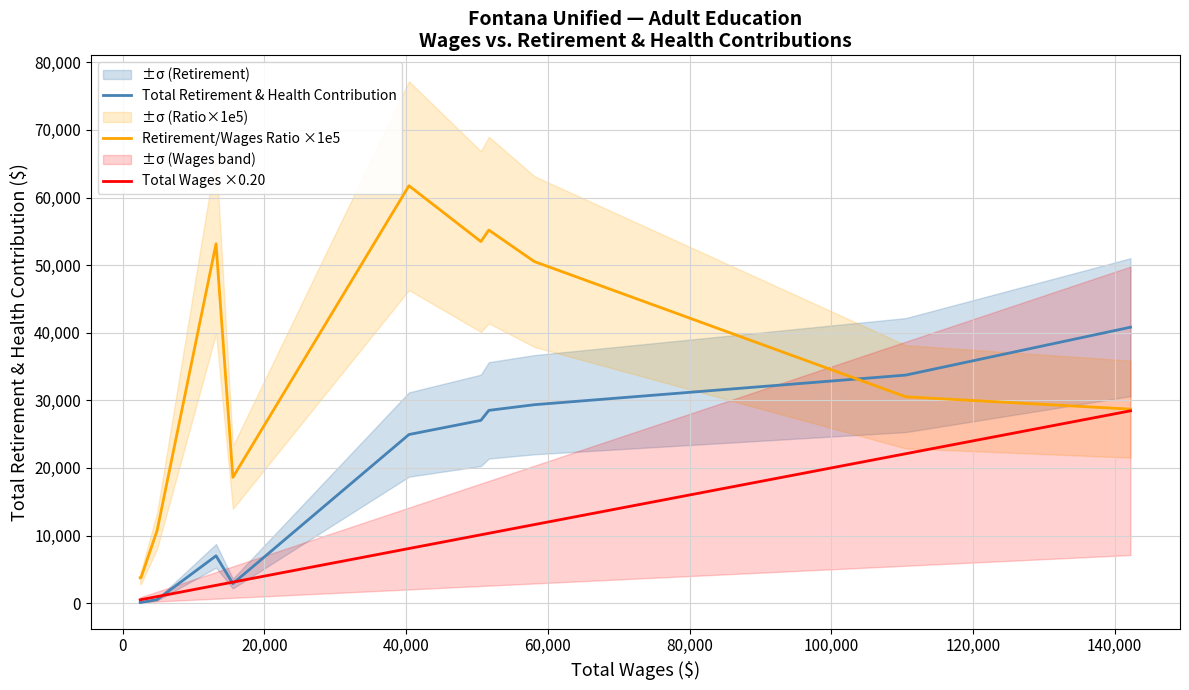

What is the average value of the Retirement/Wages Ratio ×1e5 series?

31163.1